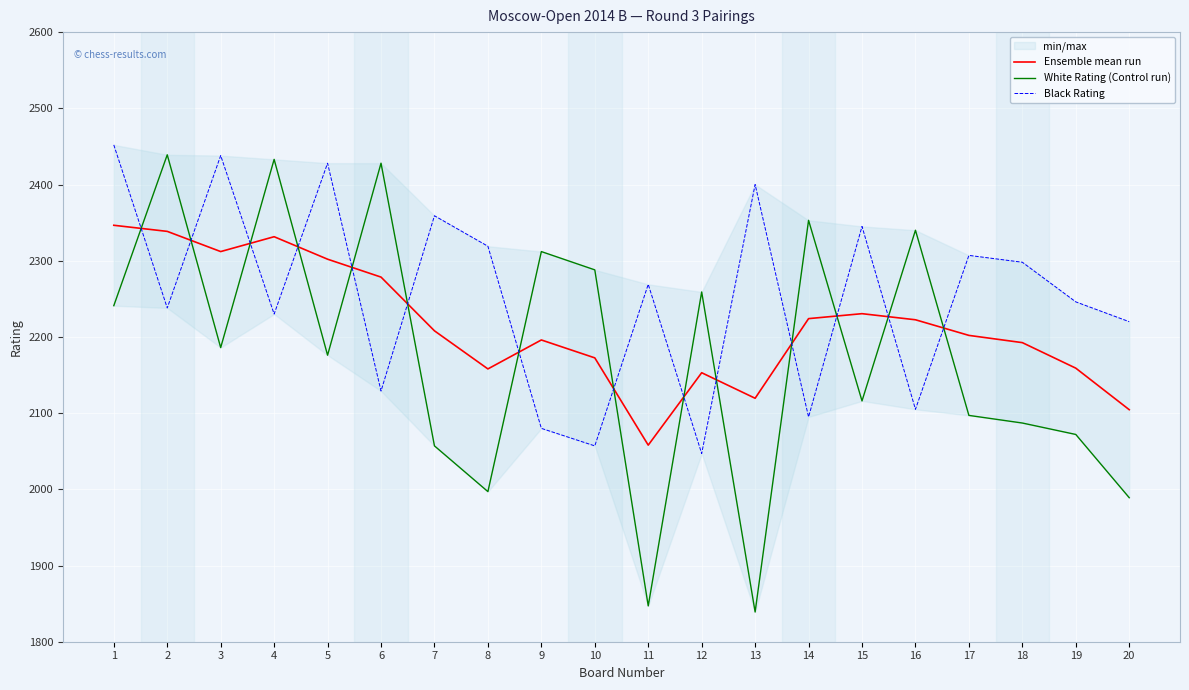

The value of Black Rating at 2 is 2238.0. True or false?

True